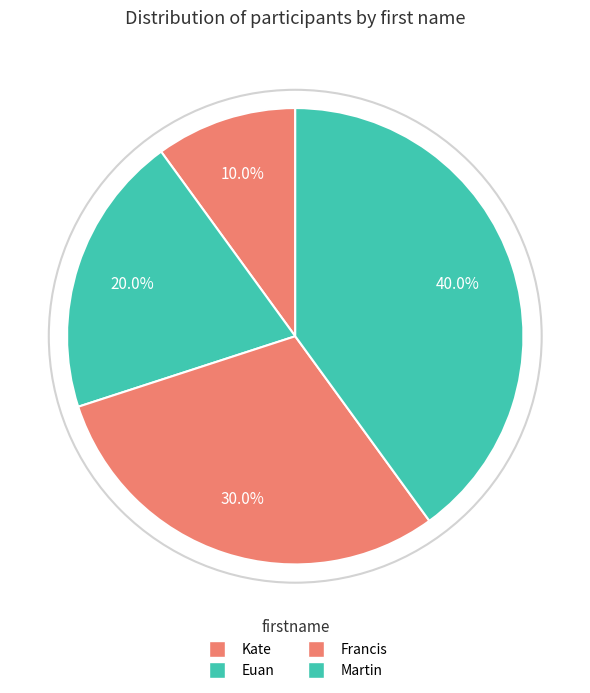

To the nearest percent, what percentage of the pie is Kate?

10%